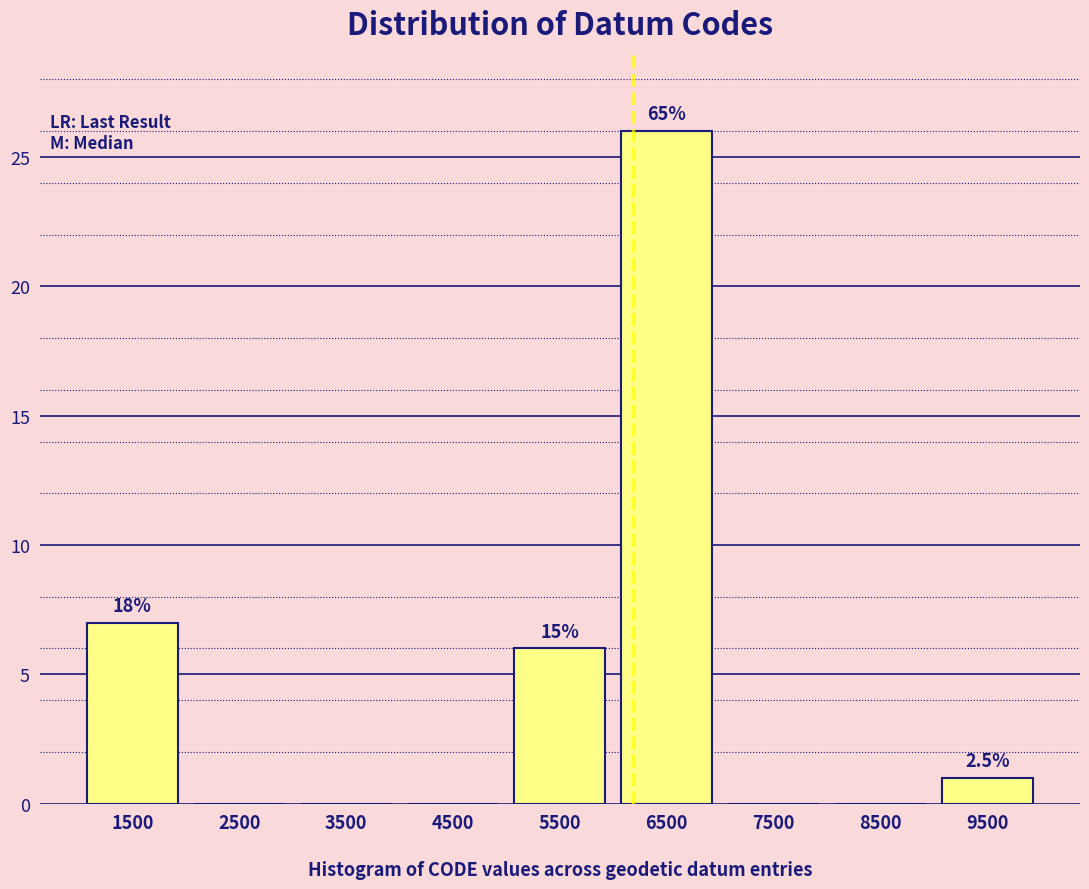

Over which range of the x-axis is the bar tallest?

6000 to 7000